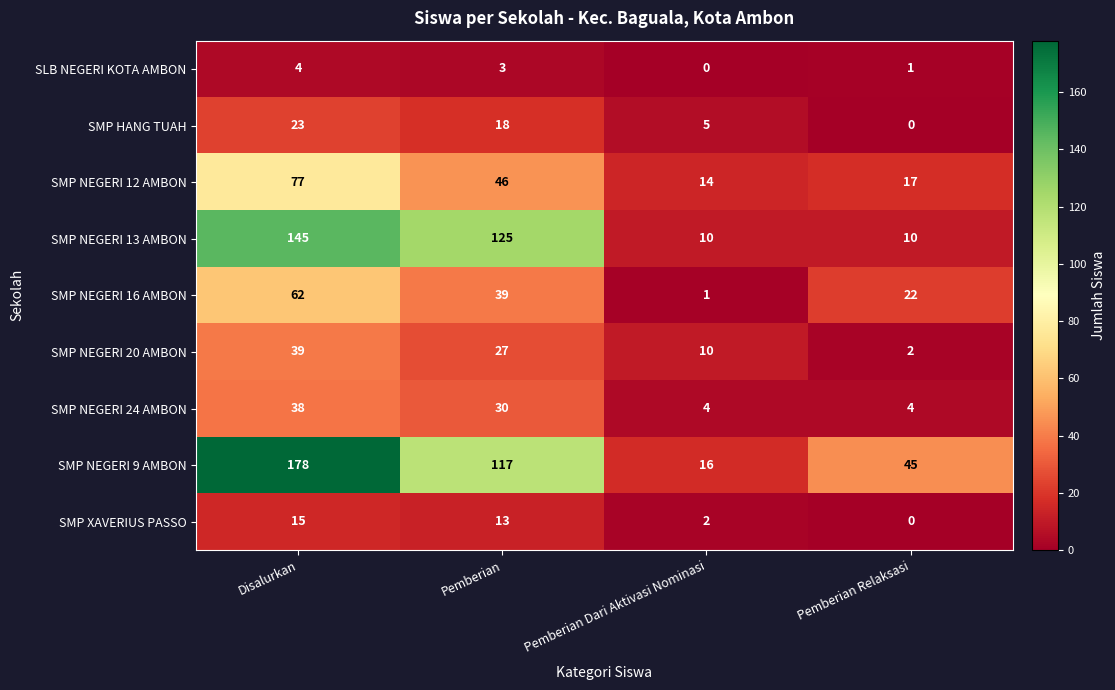

Is it true that SMP NEGERI 12 AMBON equals 30 at Pemberian Relaksasi?

False